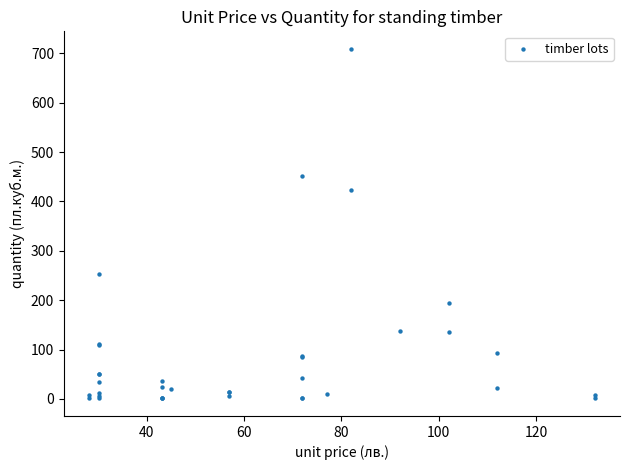

What Y value in the scatter plot is closest to 355?

424